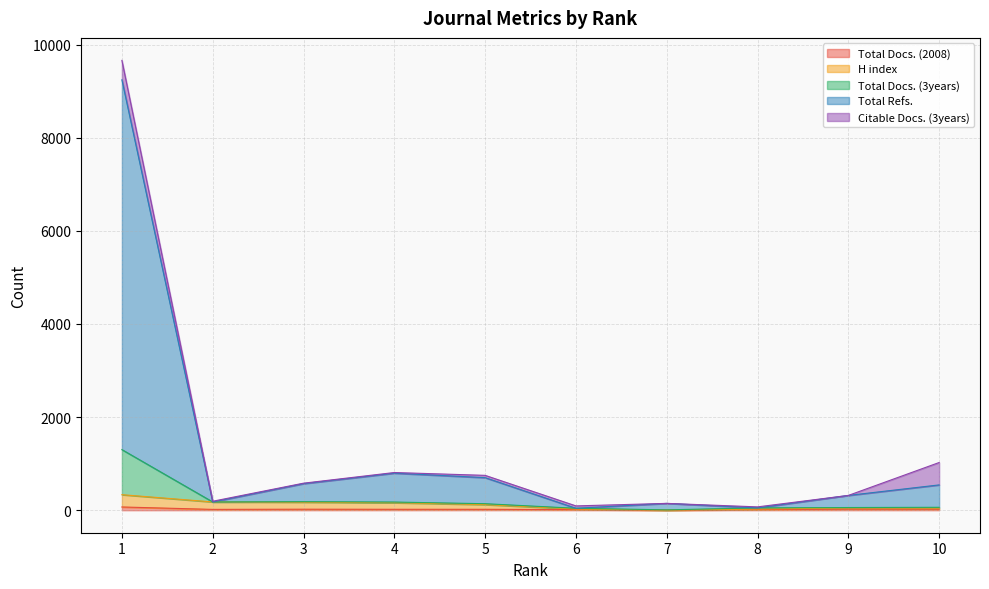

Does the chart display data point markers on the line(s)?

No